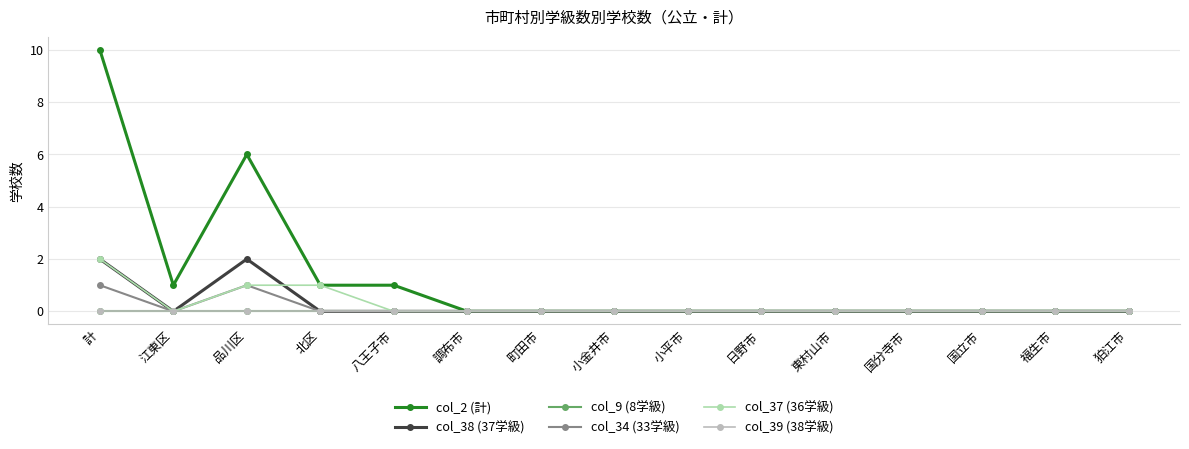

True or false: col_39 (38学級) and col_2 (計) cross at least once.

False